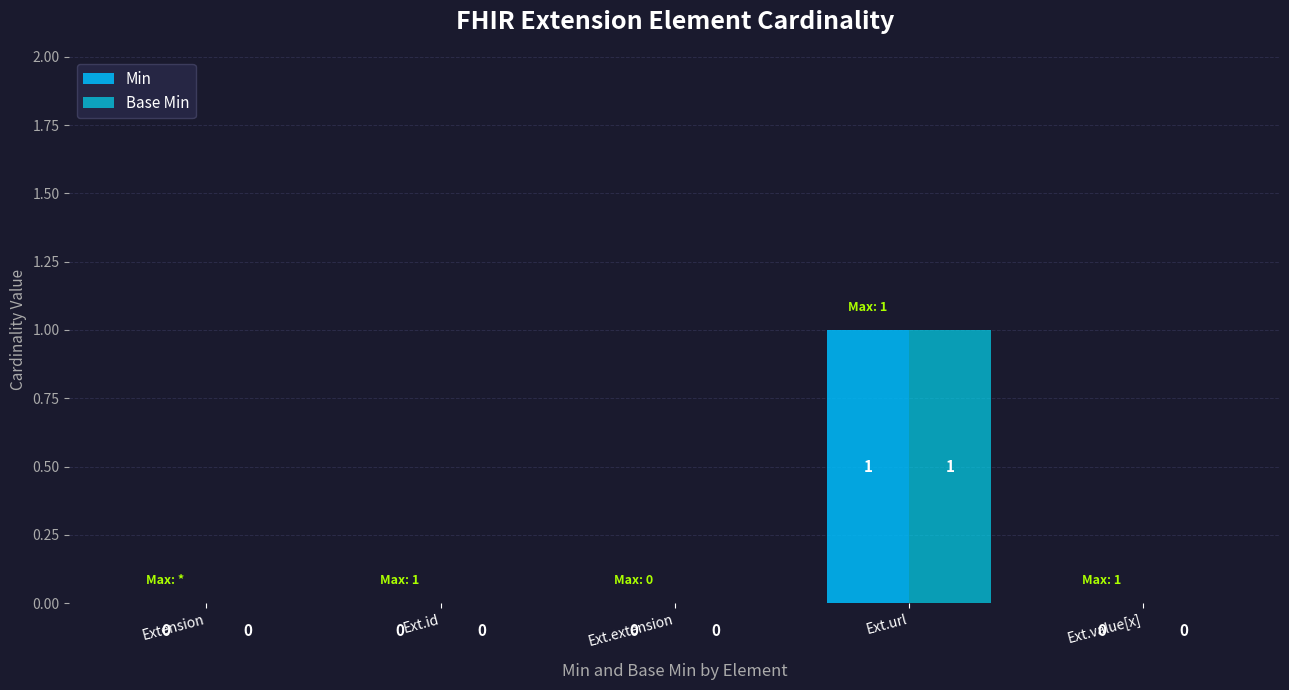

True or false: Min has a value of 0 at Extension.

True